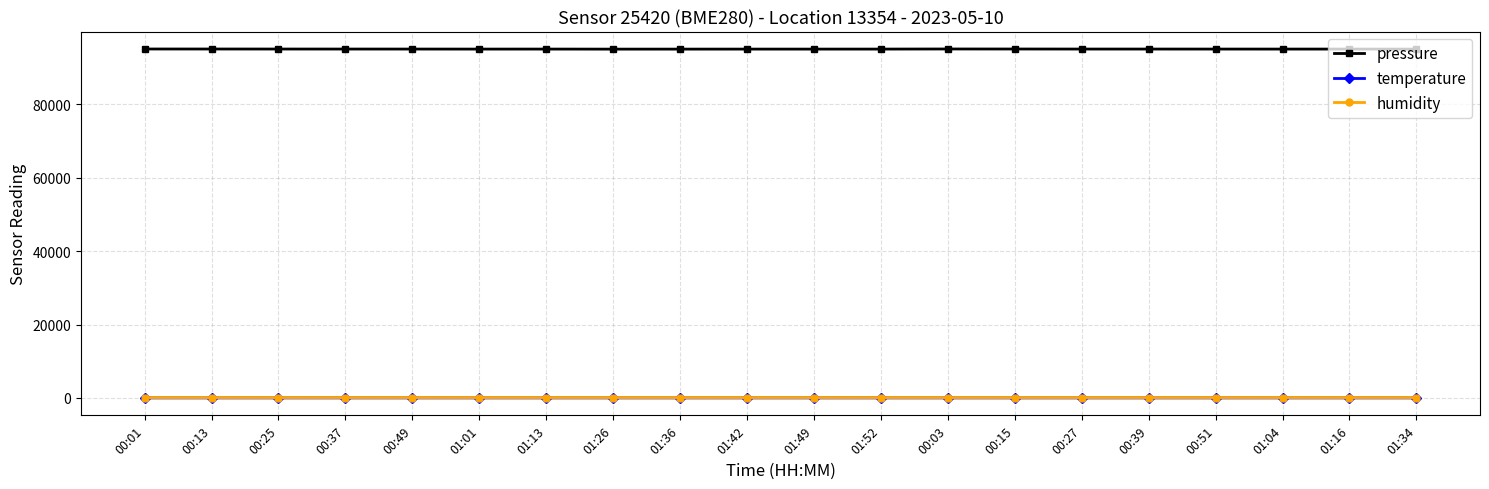

What position from the left is 01:04?

18